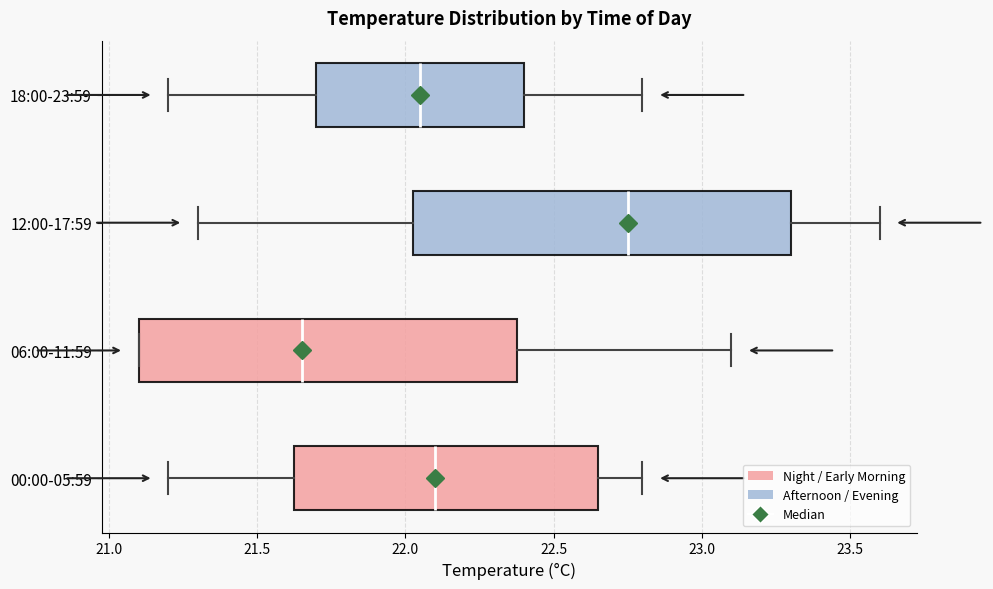

Reading bottom to top, read every box against the x-axis: the position of its median line, the range the box covers, and the ends of its whiskers. The values are not printed on the chart, so give them approximately, as read against the axis.

00:00-05:59: median 22.10, box 21.65 to 22.65, whiskers 21.20 to 22.80
06:00-11:59: median 21.65, box 21.10 to 22.40, whiskers 21.10 to 23.10
12:00-17:59: median 22.75, box 22.05 to 23.30, whiskers 21.30 to 23.60
18:00-23:59: median 22.05, box 21.70 to 22.40, whiskers 21.20 to 22.80